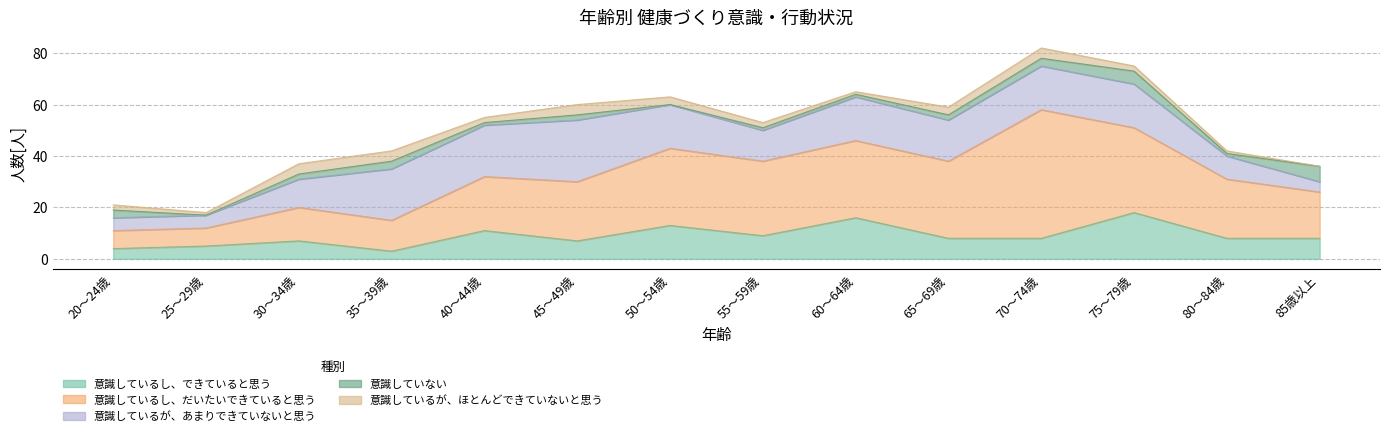

Count the number of categories in the chart.

14